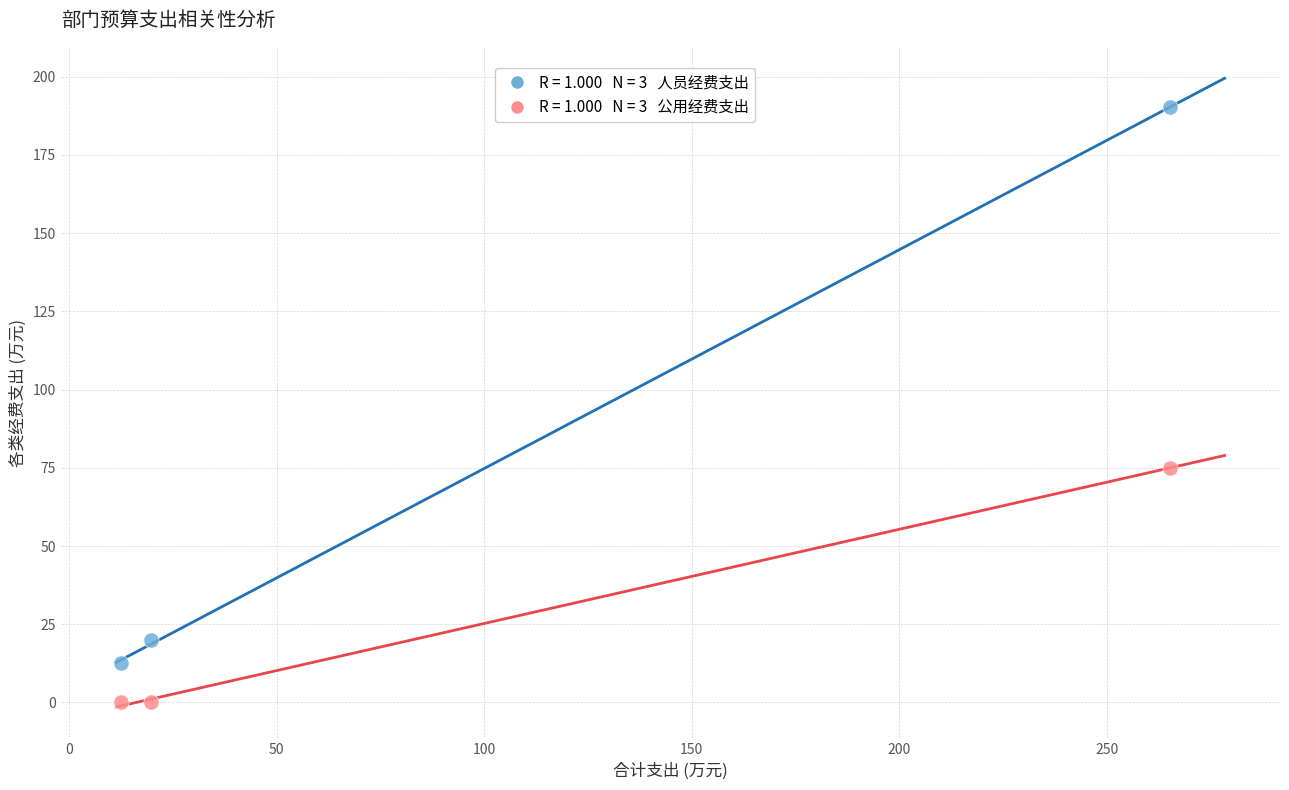

Across all data points, what is the average X value?

99.2